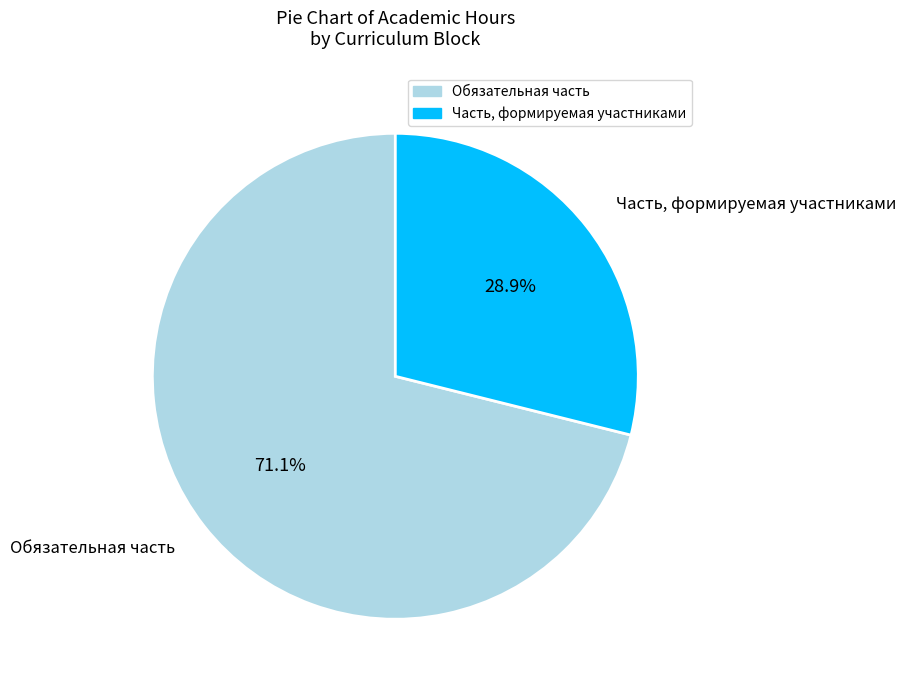

Combined, what portion of the pie is Часть, формируемая участниками and Обязательная часть?

100.0%